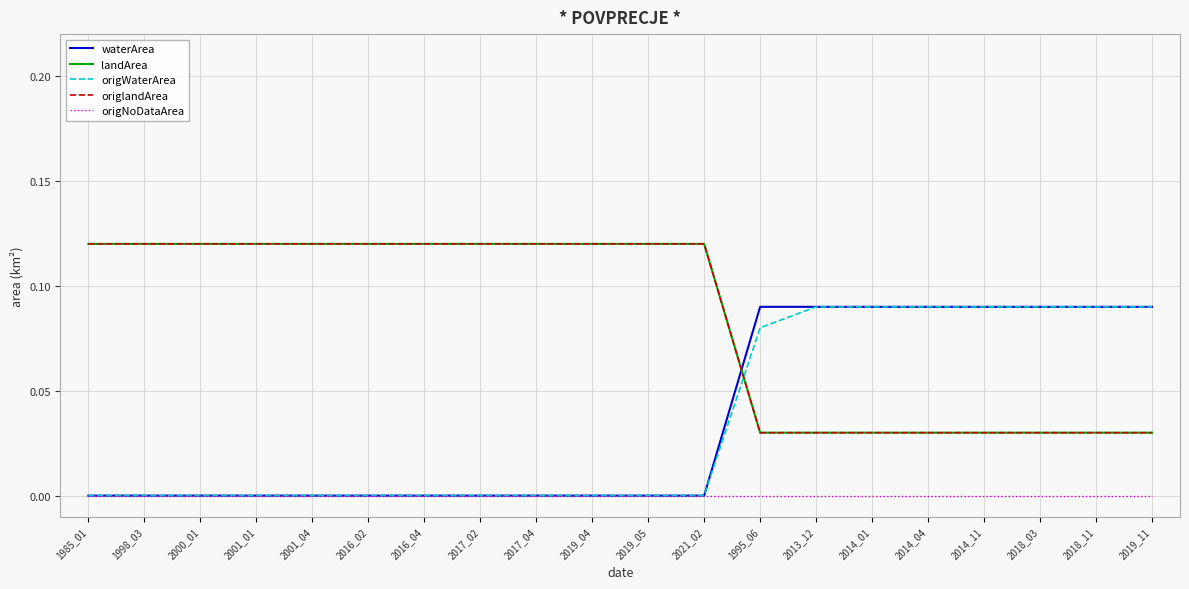

True or false: waterArea and origNoDataArea cross at least once.

False